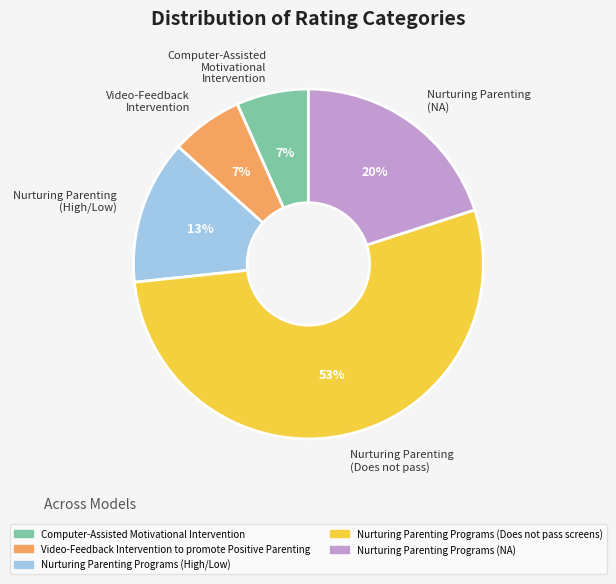

To the nearest percent, what is the average slice percentage?

20%